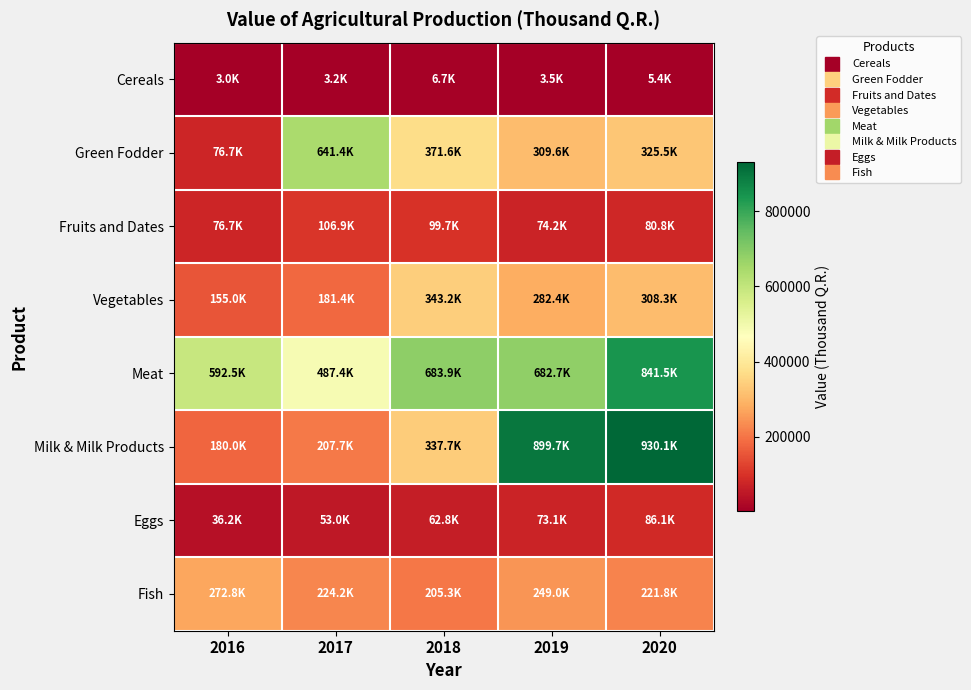

Which series has the largest range (max minus min)?

Milk & Milk Products